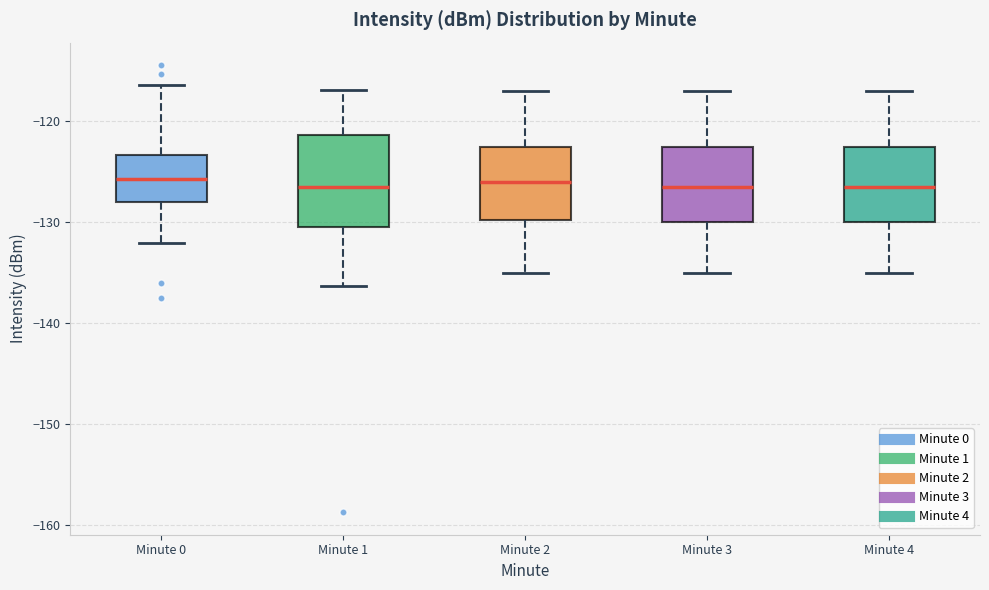

Comparing the boxes themselves (not the whiskers), which one is the tallest?

Minute 1